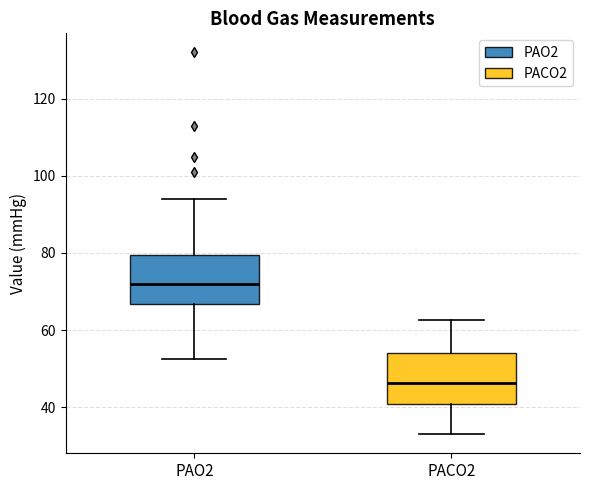

Which box's median line is the lowest?

PACO2